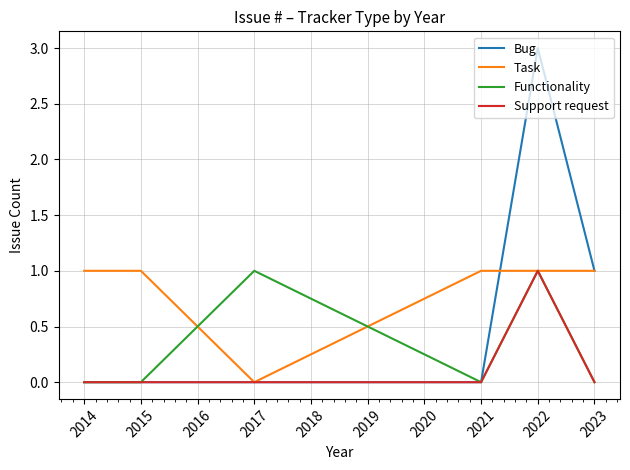

Which series has the largest range (max minus min)?

Bug